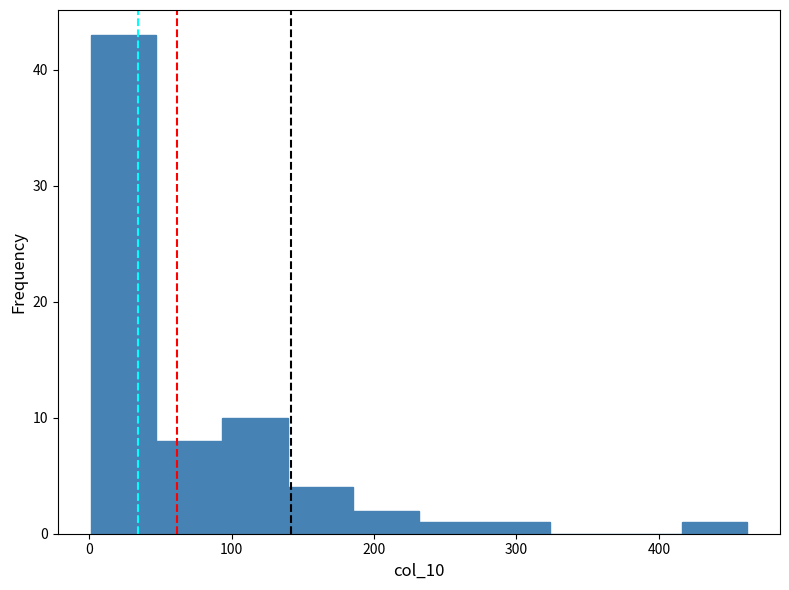

Reading left to right, list every bar in this chart as the range it spans on the x-axis followed by its height. Neither the bar edges nor the heights are printed on the chart, so give them approximately, as read against the axes.

0 to 50: 43
50 to 90: 8
90 to 140: 10
140 to 190: 4
190 to 230: 2
230 to 280: 1
280 to 320: 1
320 to 370: 0
370 to 420: 0
420 to 460: 1